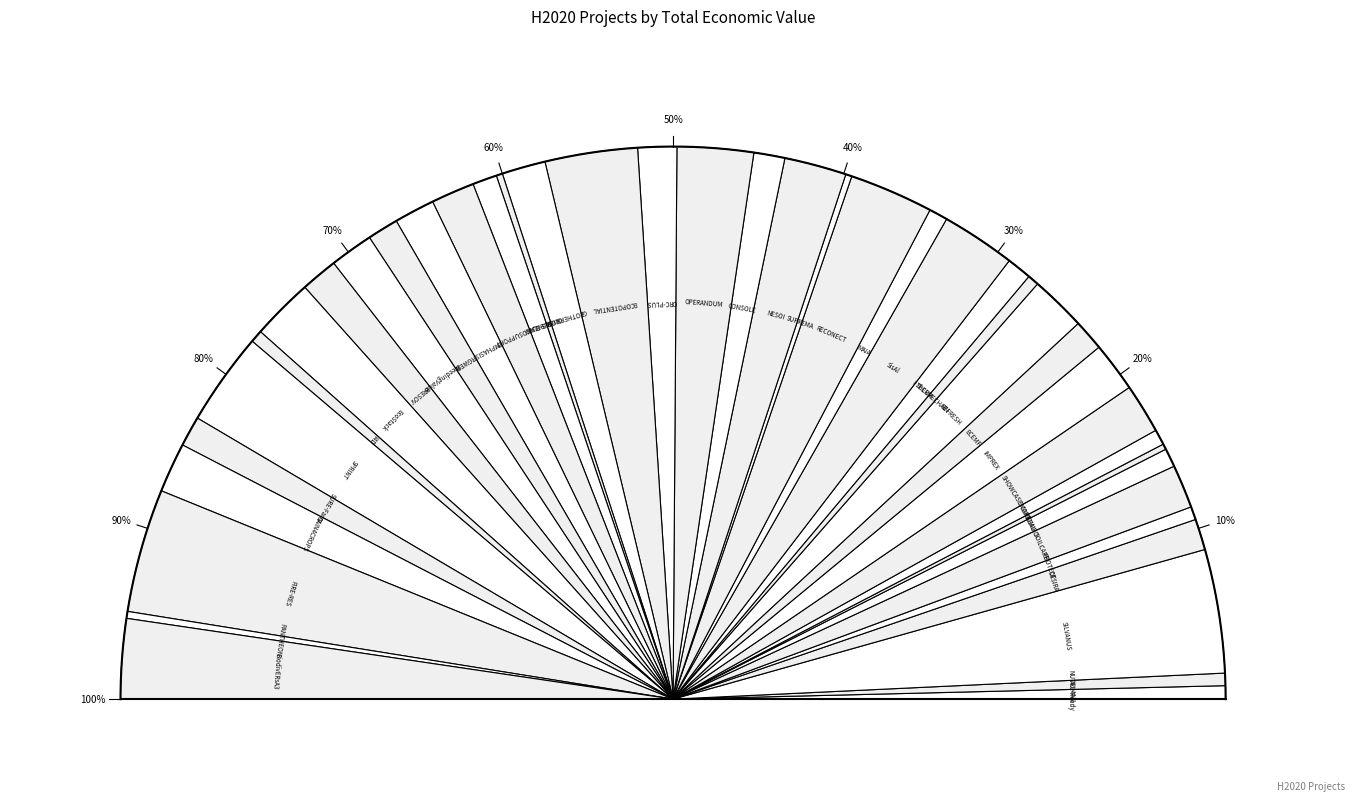

Is SURE-Farm the majority of the pie?

No